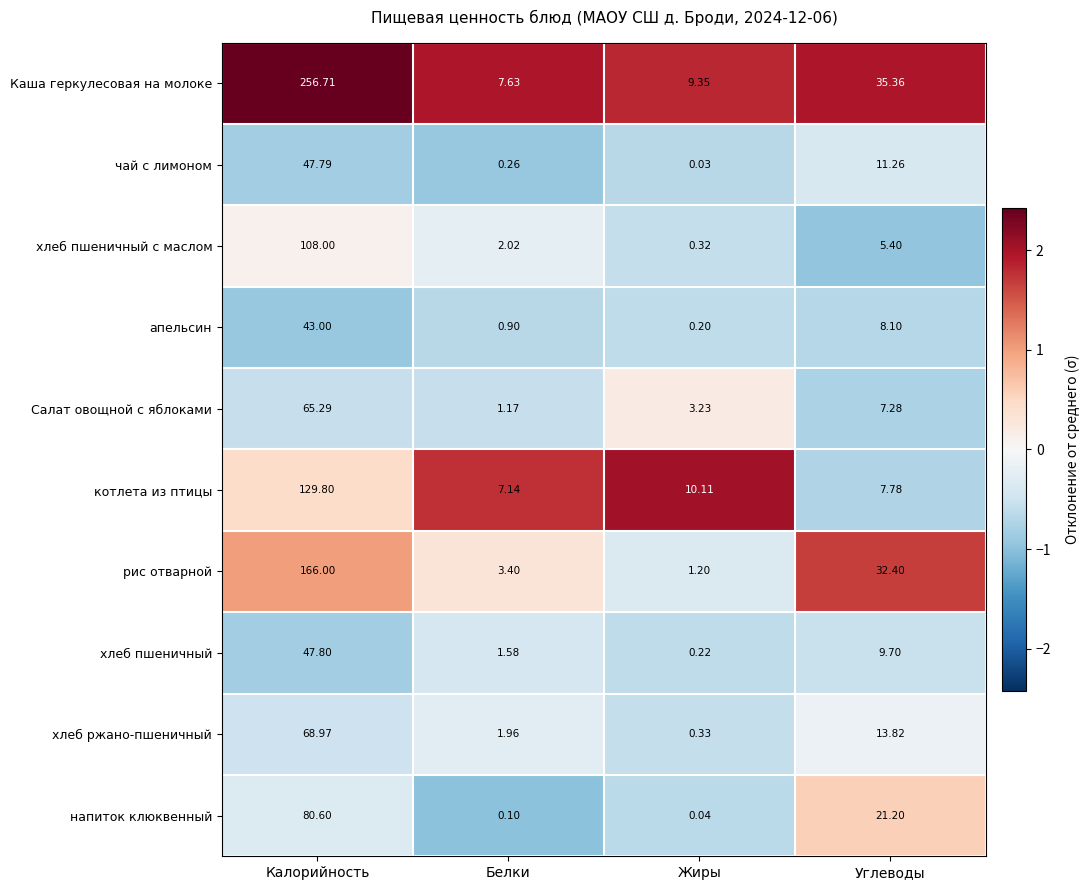

Between Жиры and Углеводы, which series saw the biggest shift?

рис отварной